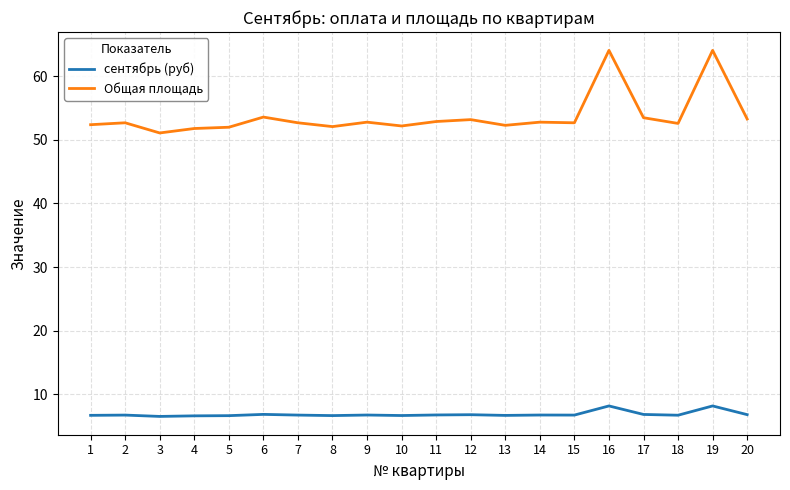

At which category does Общая площадь reach its first local valley?

3